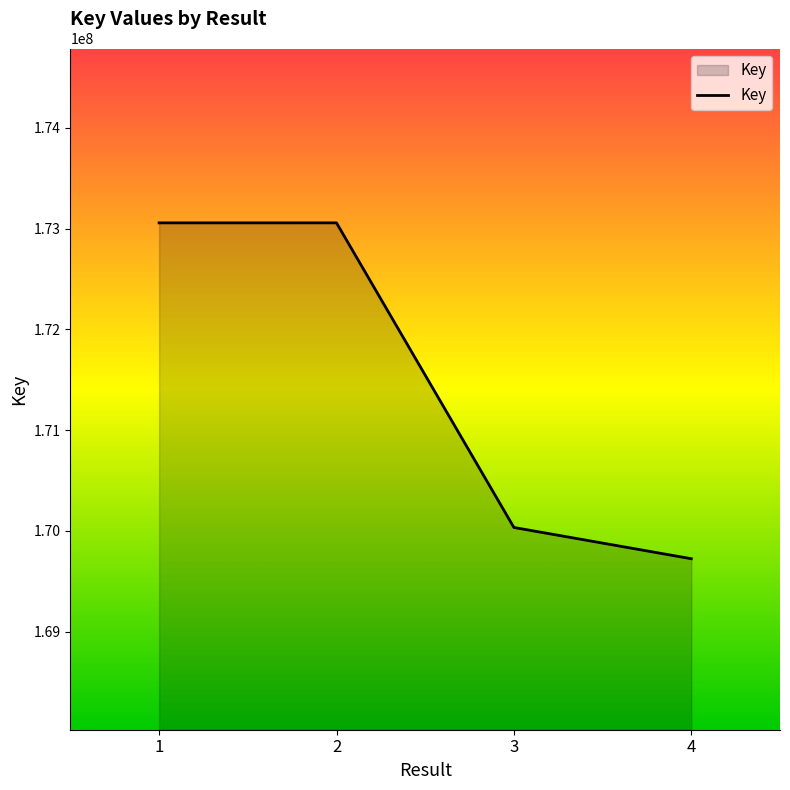

Where is the first local maximum?

2